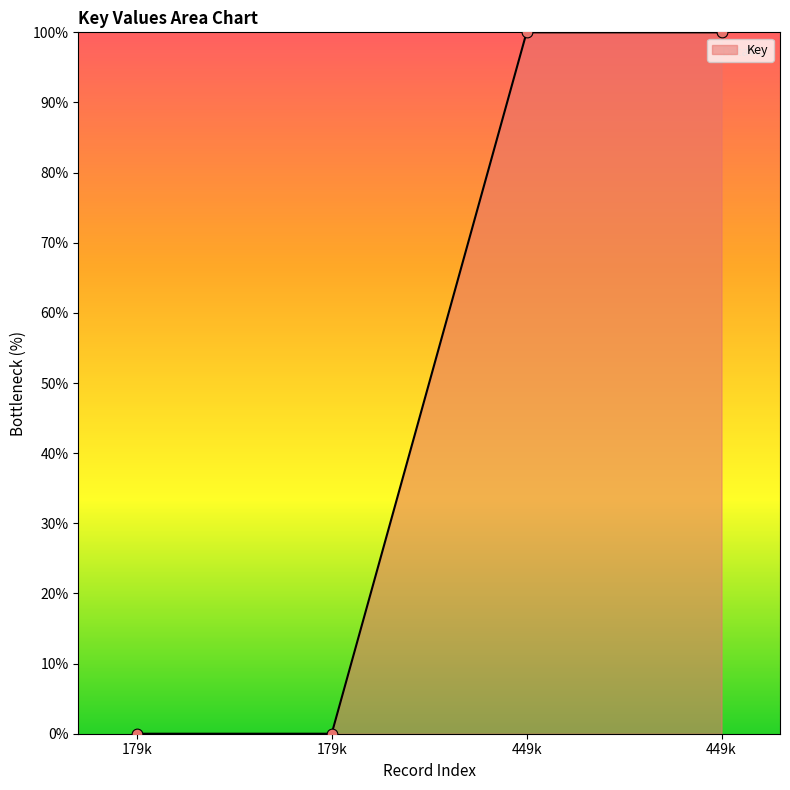

How many categories are shown in the chart?

4